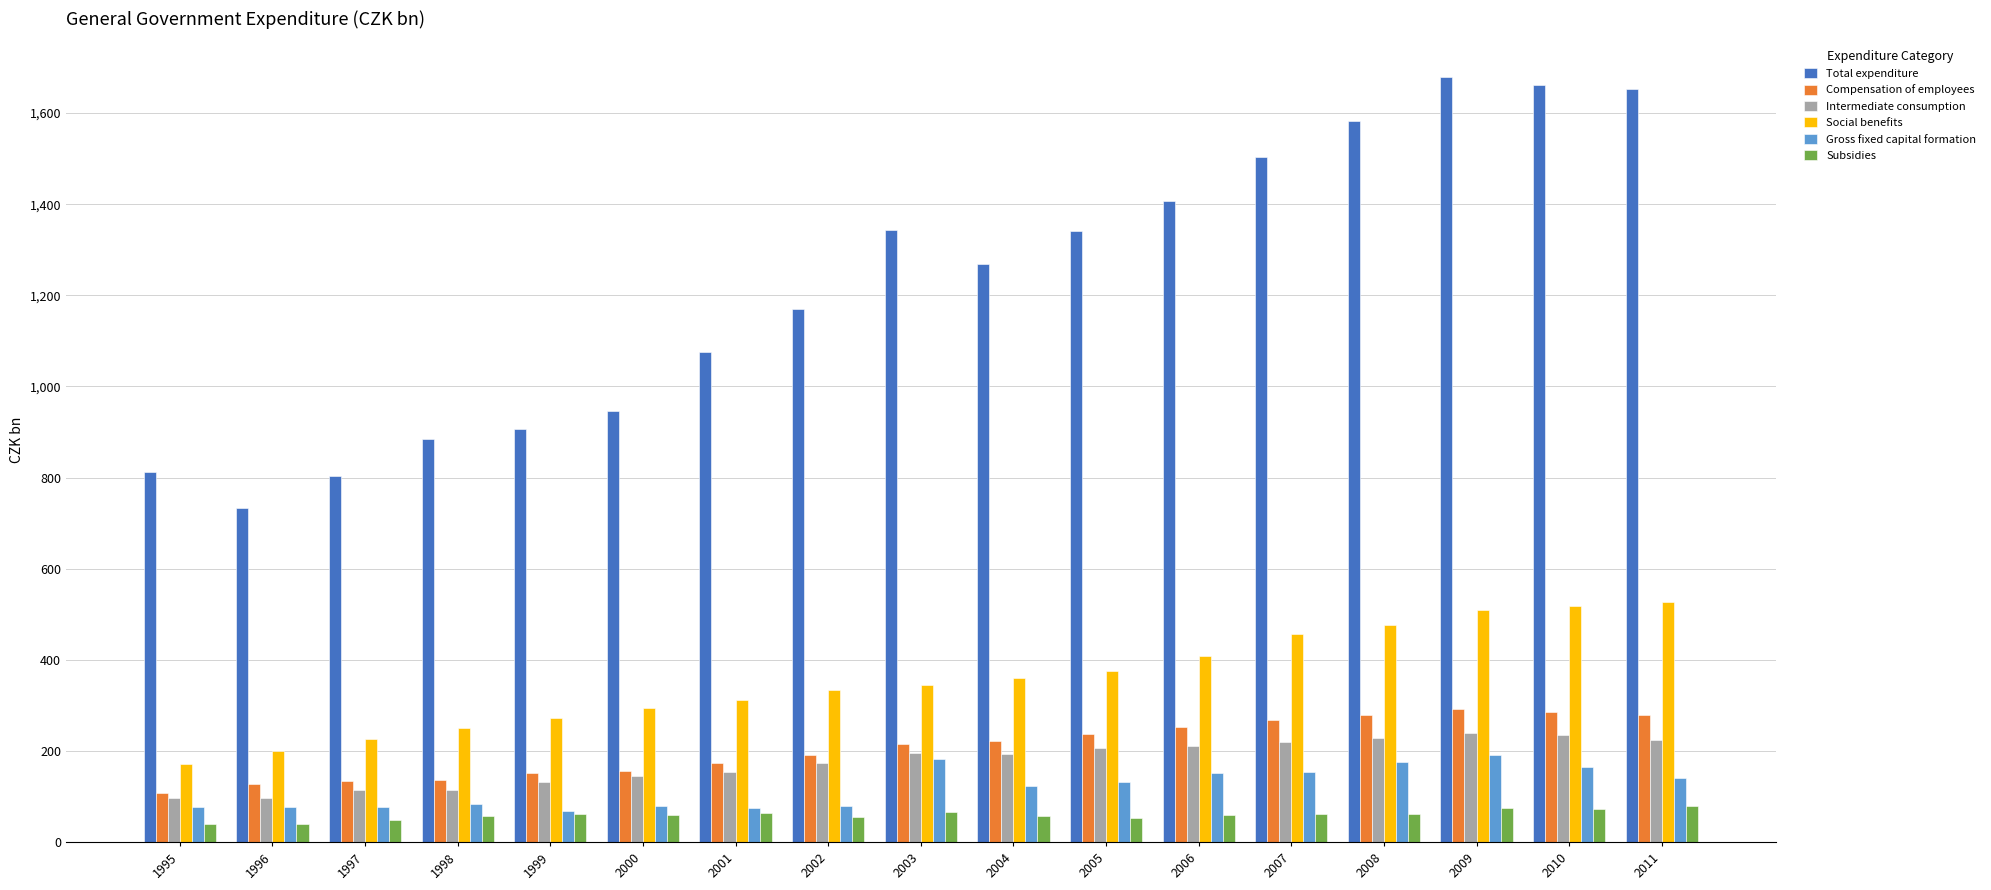

Where is Total expenditure nearest to the value 1206?

2002